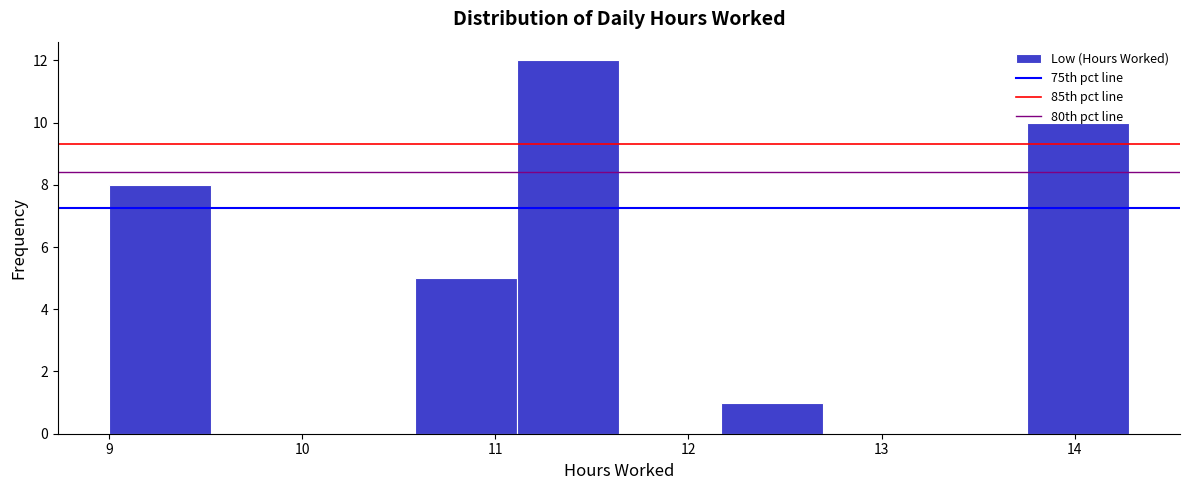

Reading left to right, transcribe this chart: for each bar, give the range it covers on the x-axis and its height. Neither the bar edges nor the heights are printed on the chart, so give them approximately, as read against the axes.

9.0 to 9.5: 8
9.5 to 10.1: 0
10.1 to 10.6: 0
10.6 to 11.1: 5
11.1 to 11.6: 12
11.6 to 12.2: 0
12.2 to 12.7: 1
12.7 to 13.2: 0
13.2 to 13.8: 0
13.8 to 14.3: 10